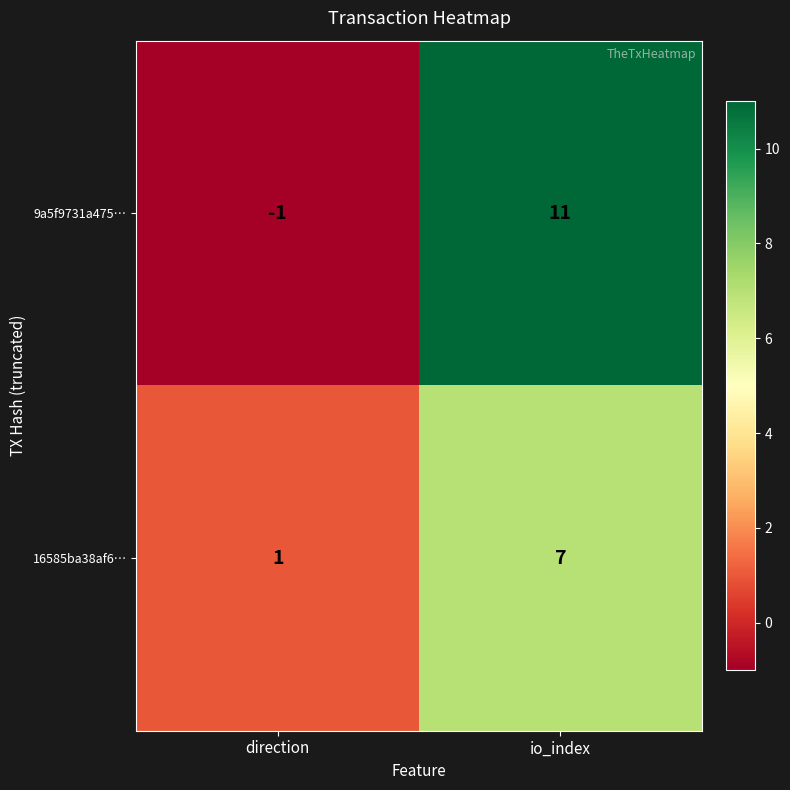

The 16585ba38af6… series shows 9 at io_index. True or false?

False